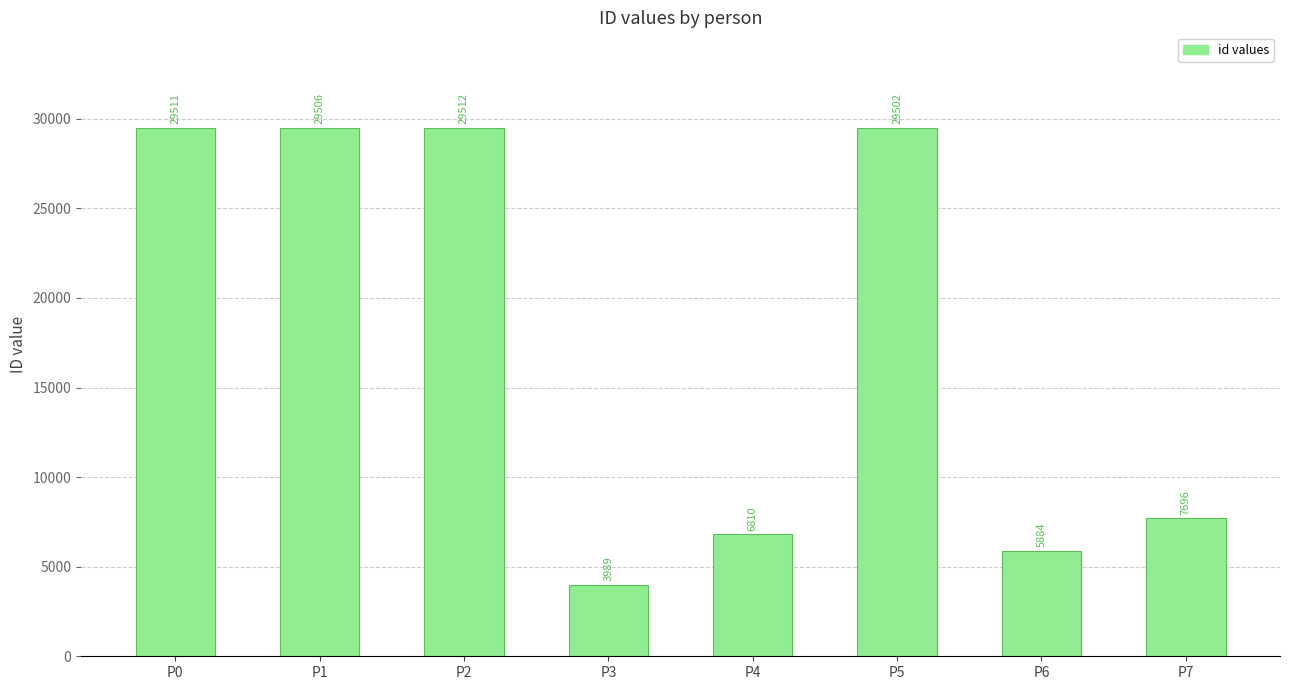

What is the value of the 6th bar from the left?

29502